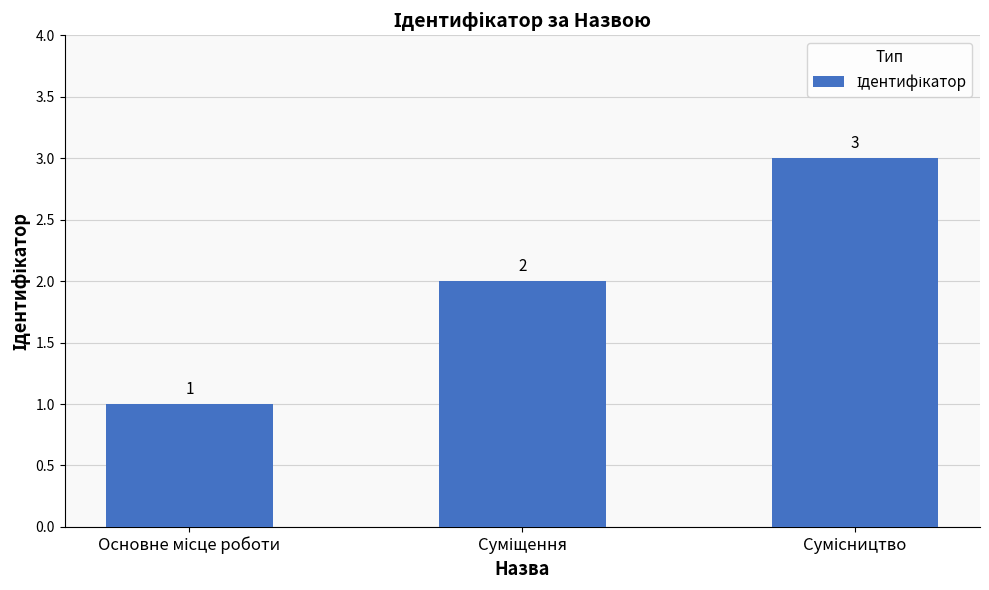

What is the maximum value shown in the chart?

3